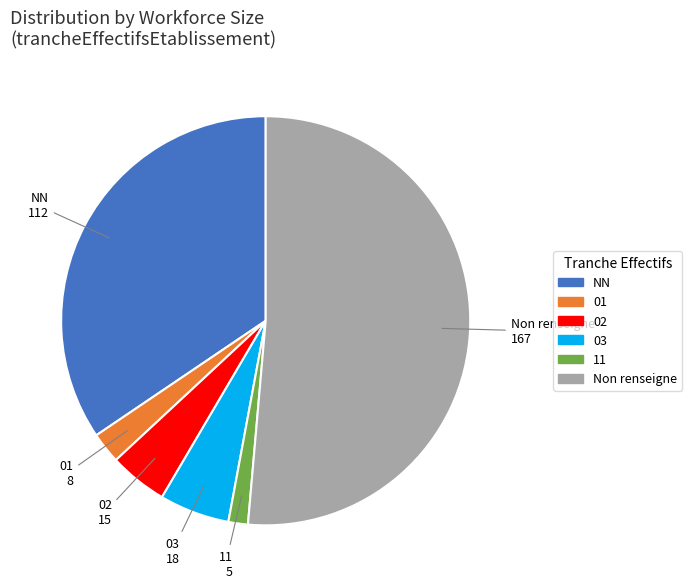

Is the sum of 03 and 02 greater than half?

No